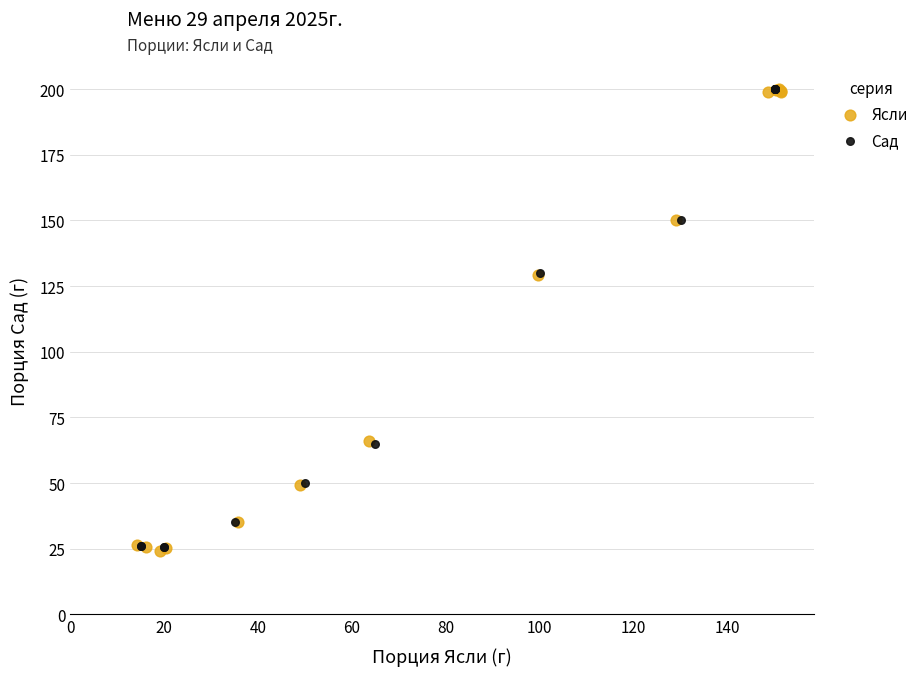

Which series has the largest Y range (max minus min)?

Ясли